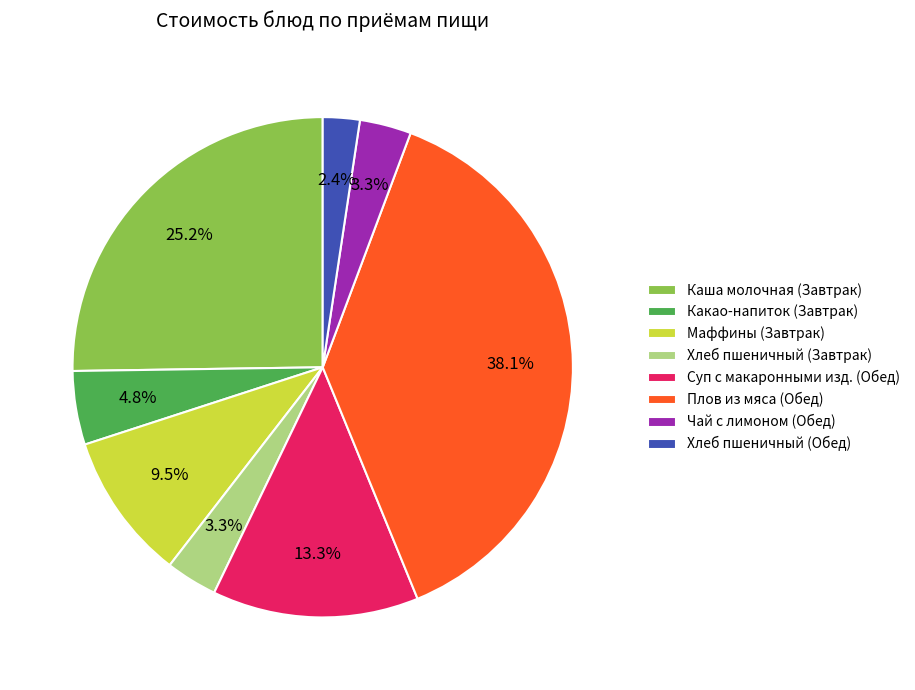

How many segments does this pie chart have?

8